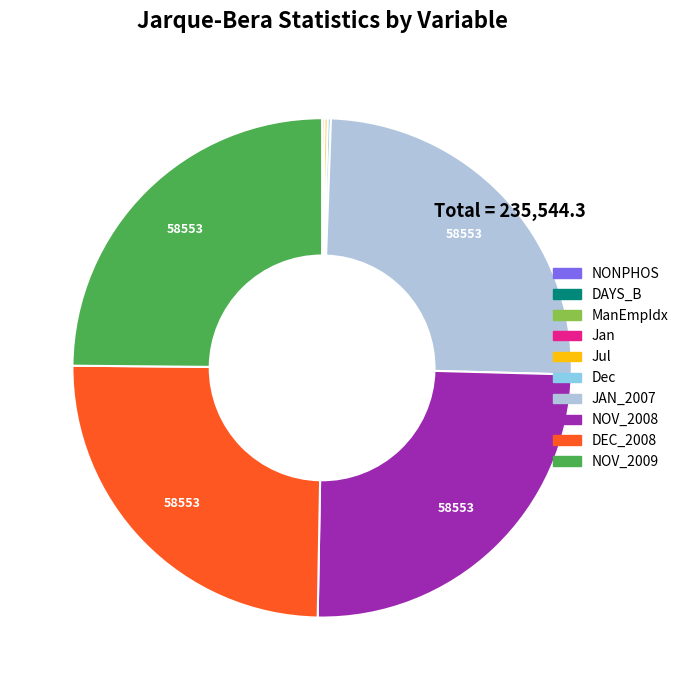

Is there a majority slice in this chart?

No